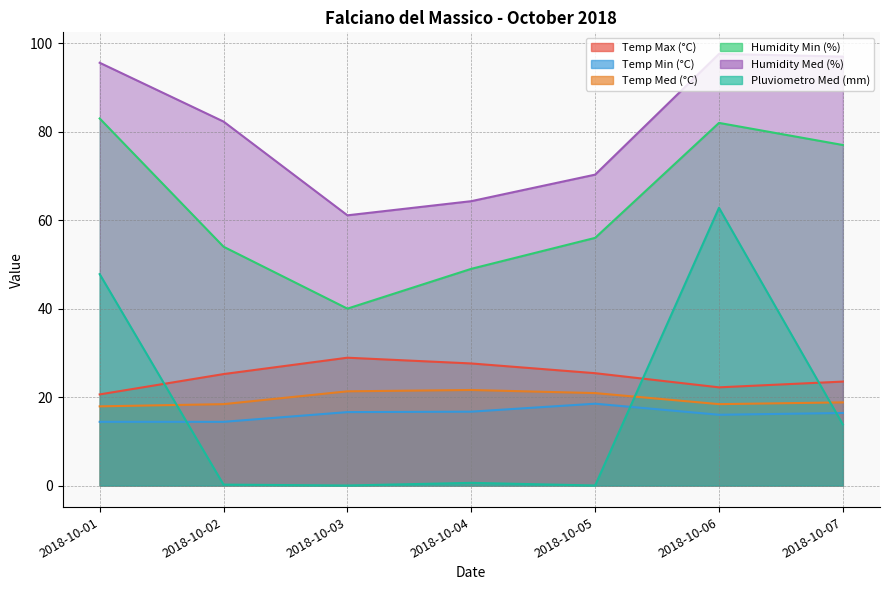

What is the sum of all Pluviometro Med (mm) values?

125.2